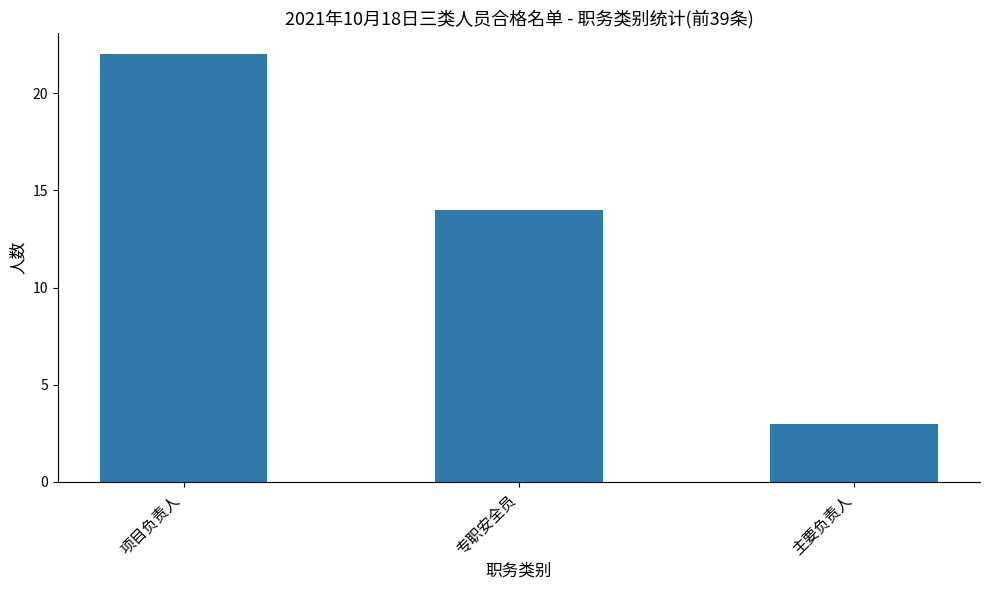

Is it true that the value at 项目负责人 is 30?

False